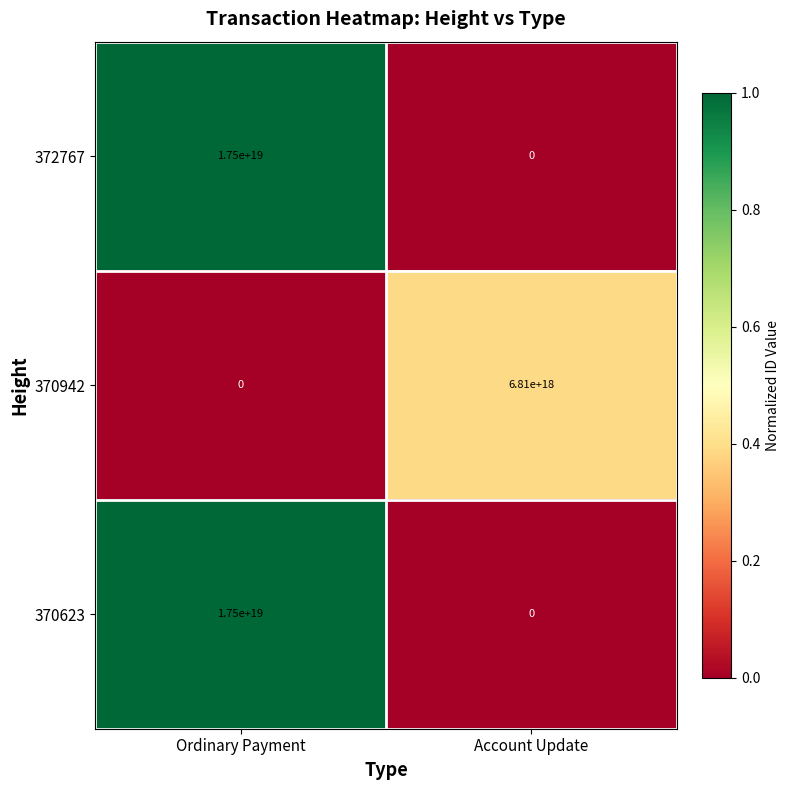

Is the value of 370942 at Account Update greater than the value of 372767 at Ordinary Payment?

No